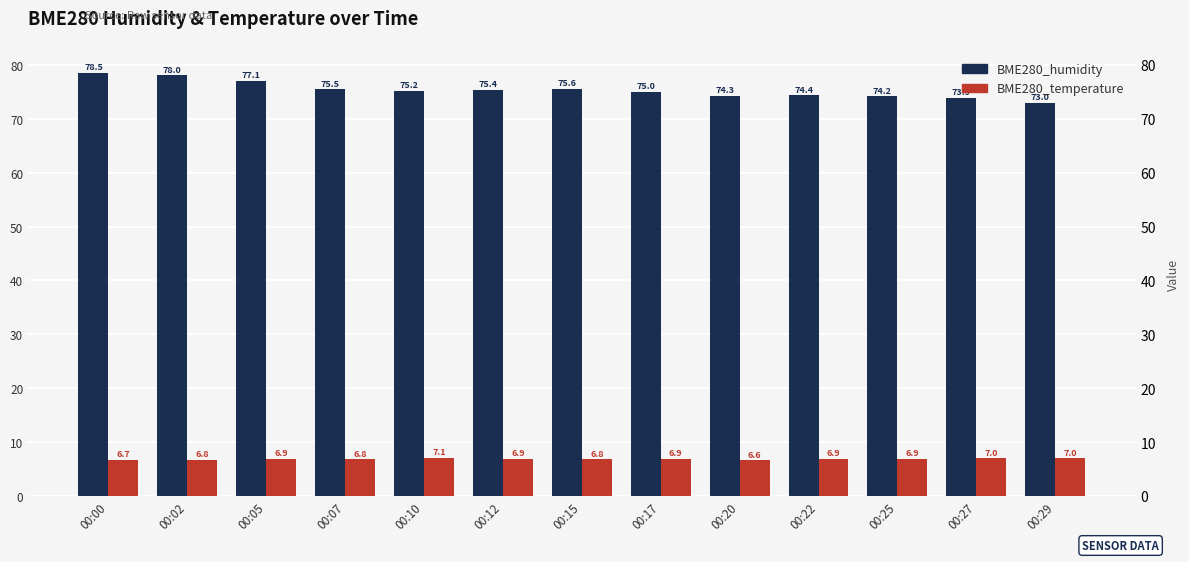

How many bars are there in total?

26